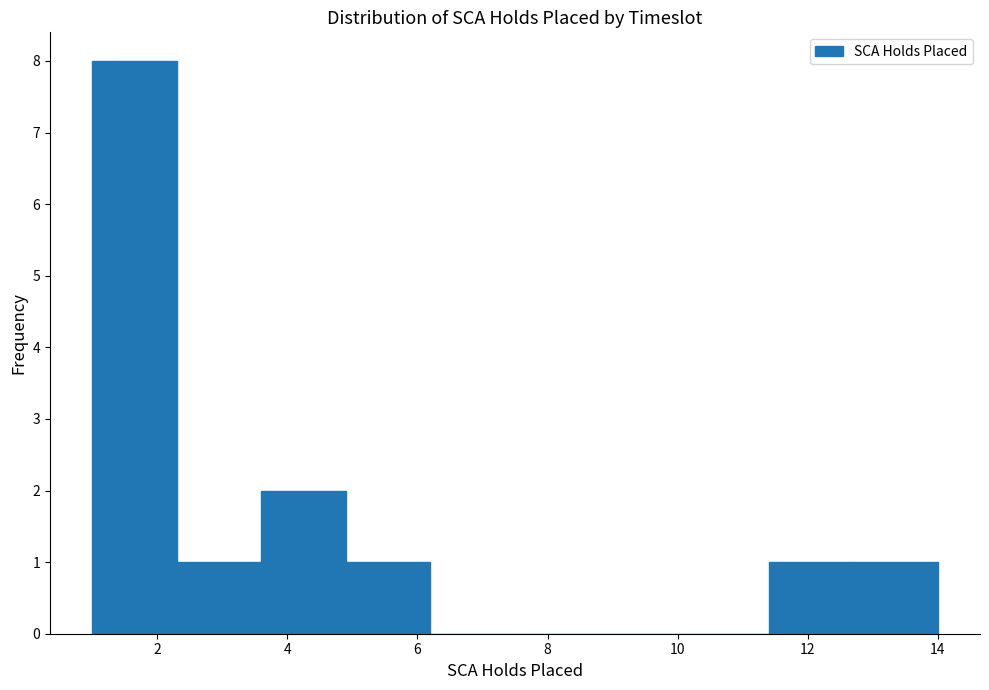

Reading left to right, list every bar in this chart as the range it spans on the x-axis followed by its height. Neither the bar edges nor the heights are printed on the chart, so give them approximately, as read against the axes.

1.0 to 2.3: 8
2.3 to 3.6: 1
3.6 to 4.9: 2
4.9 to 6.2: 1
6.2 to 7.5: 0
7.5 to 8.8: 0
8.8 to 10.1: 0
10.1 to 11.4: 0
11.4 to 12.7: 1
12.7 to 14.0: 1